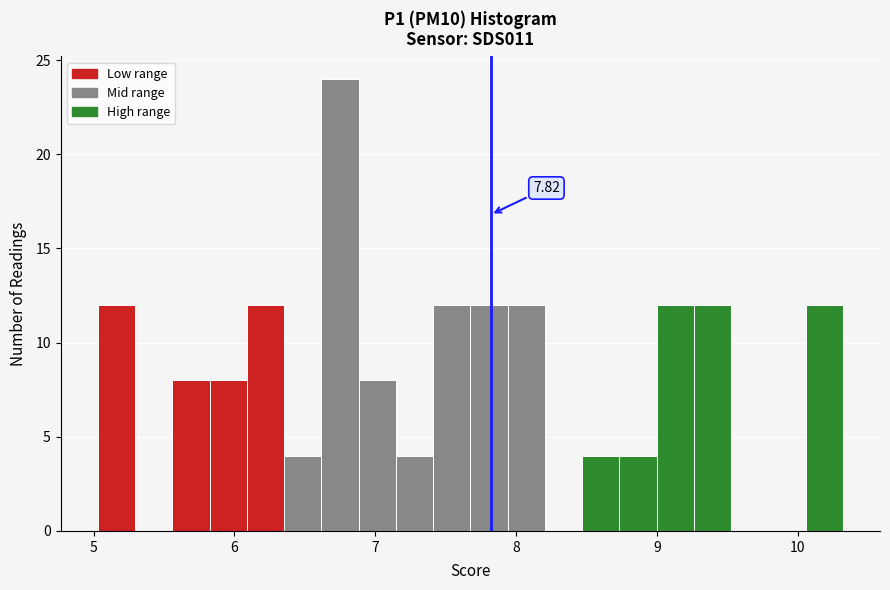

Around what value on the x-axis is the tallest bar? Give the approximate position of its centre, as read against the axis.

6.7